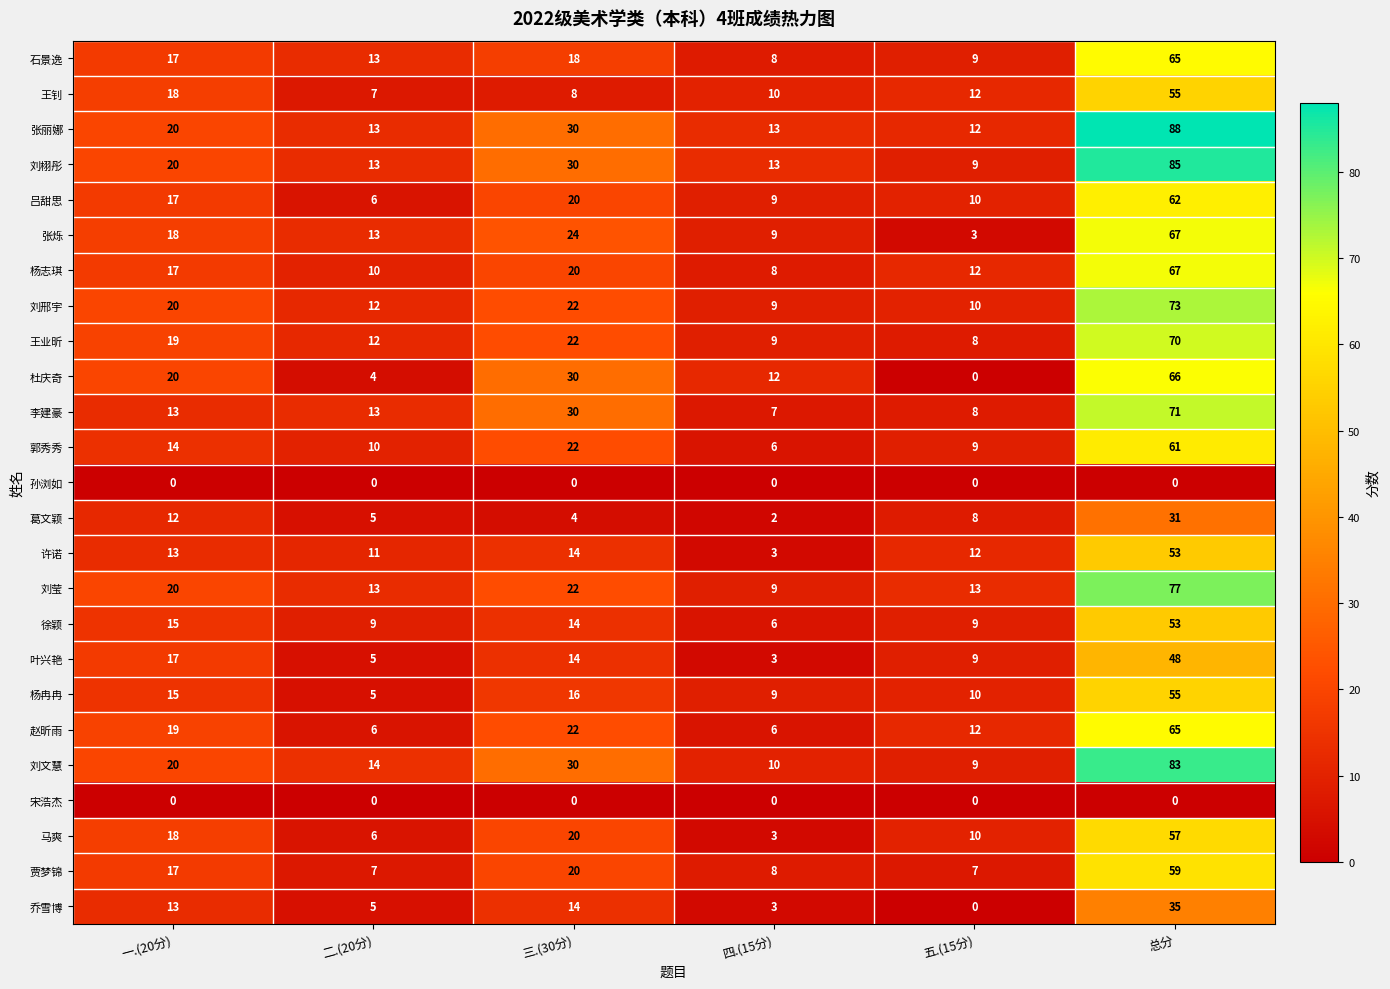

At which label is 刘栩彤 closest to 47?

三.(30分)